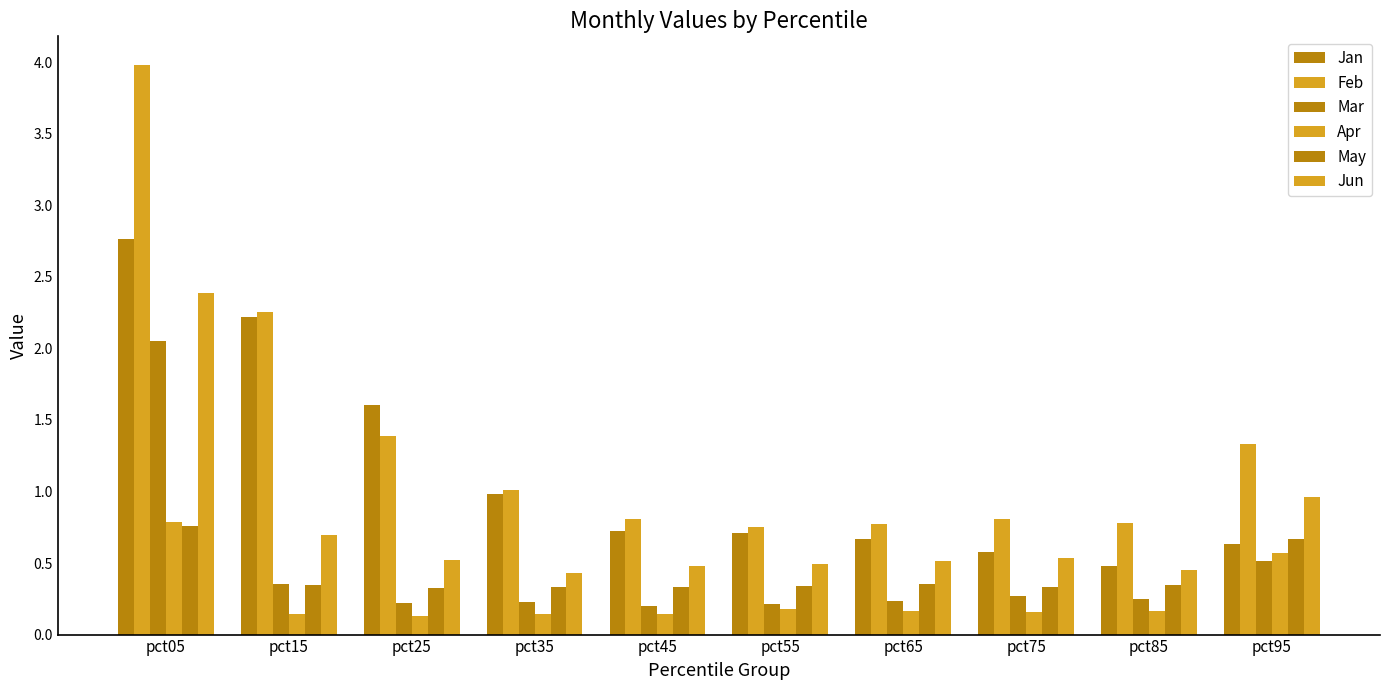

What is the value of the Feb bar at the 9th from the left?

0.8